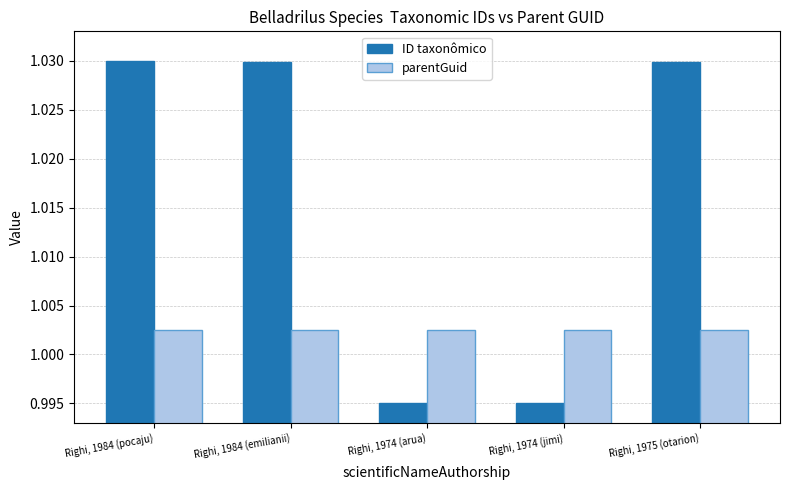

List the series in order of their overall mean, lowest first.

parentGuid, ID taxonômico